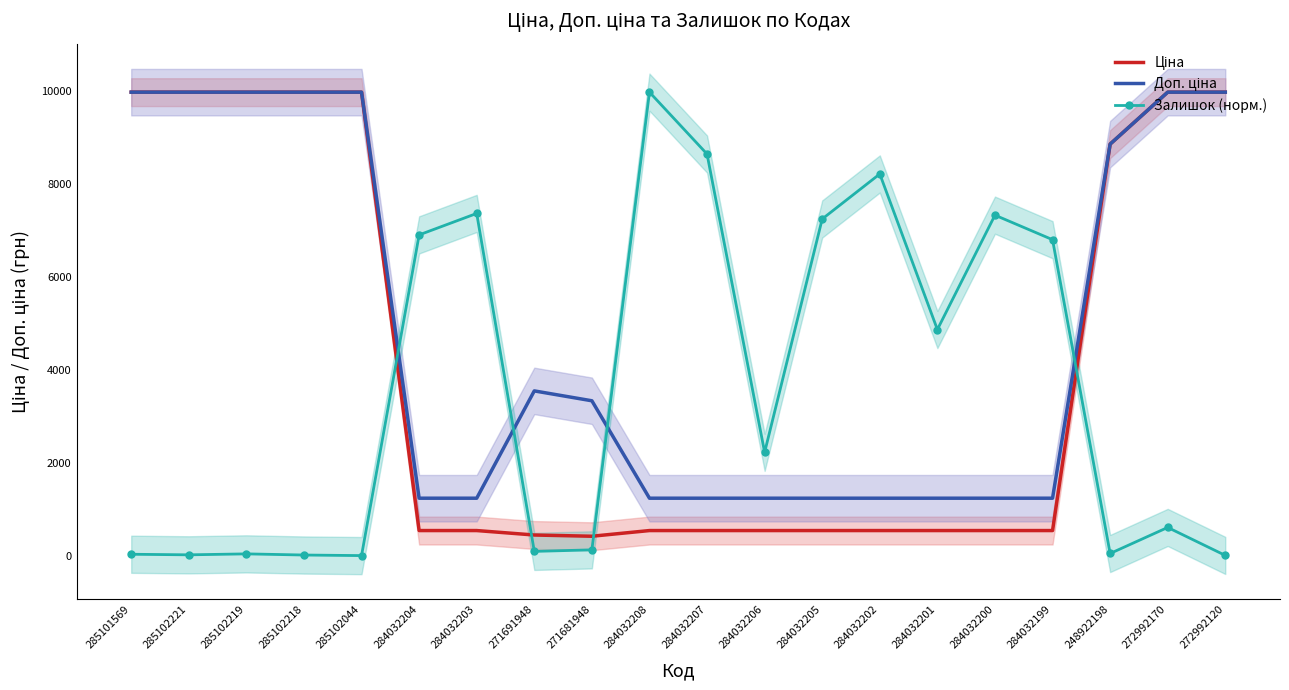

Which series has the widest spread of values?

Залишок (норм.)